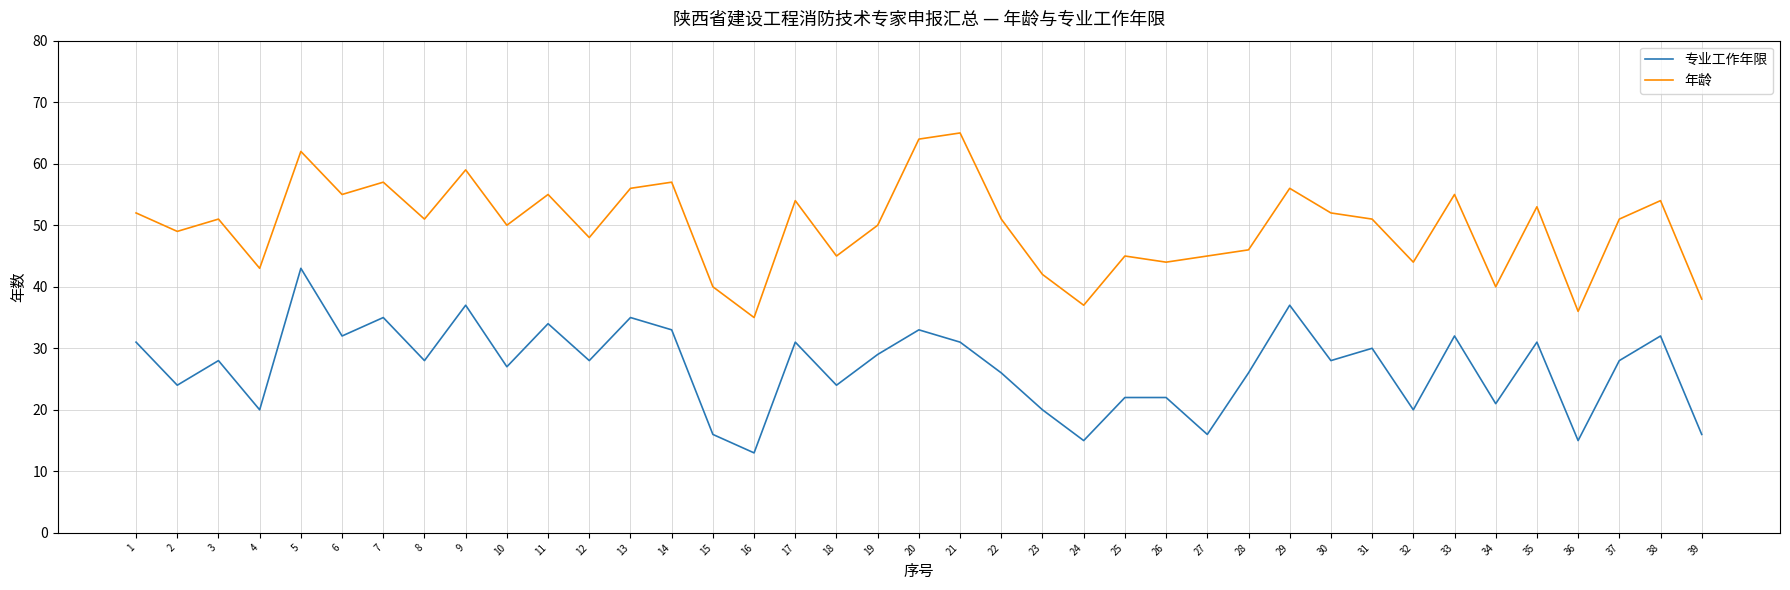

List the series in order of their peak value, highest first.

年龄, 专业工作年限